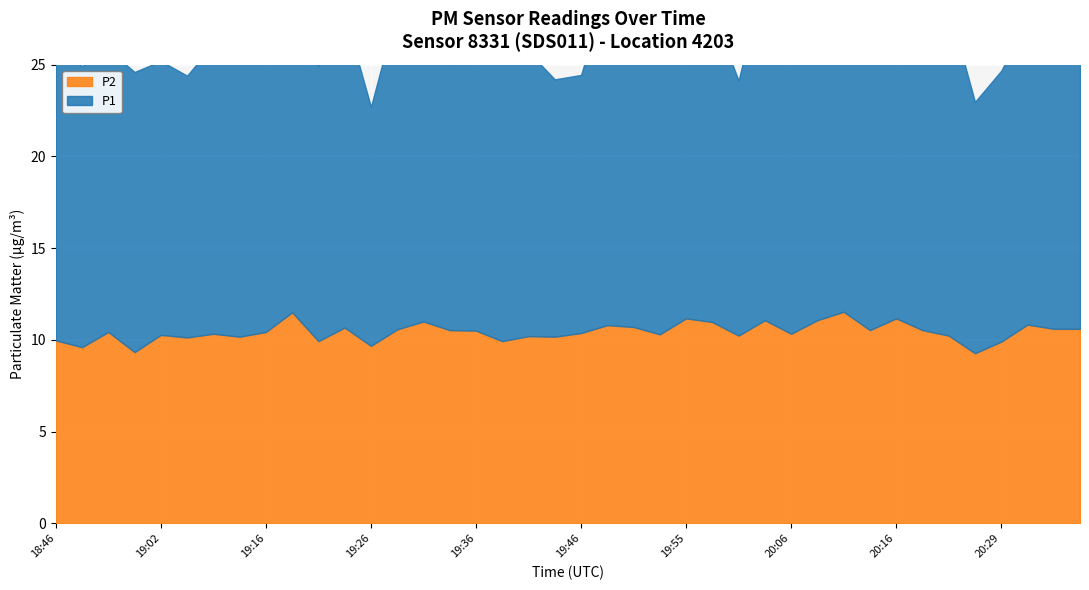

How many interior local peaks does the P1 series have?

13